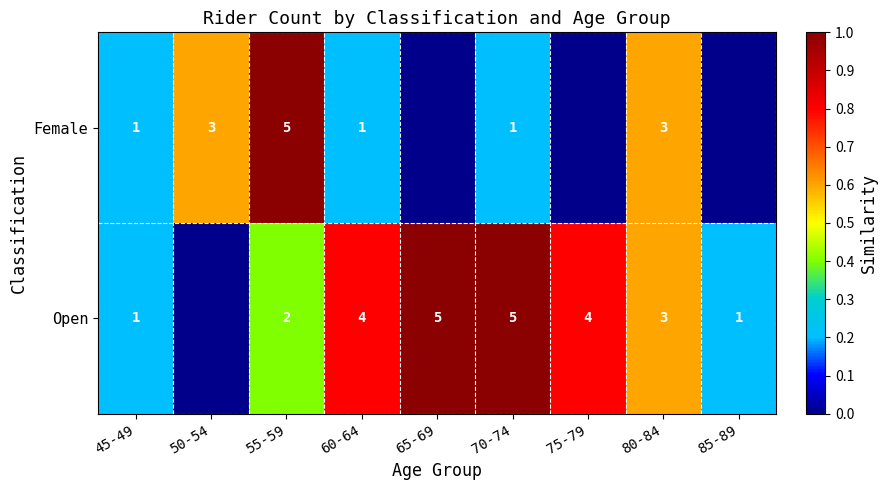

True or false: Open has a value of 2 at 75-79.

False